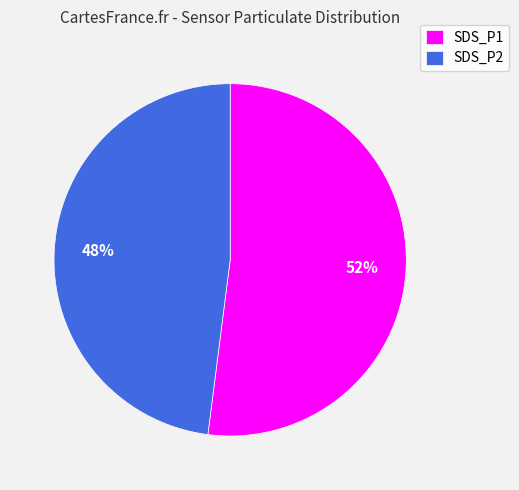

To the nearest percent, what percentage of the pie is SDS_P1?

52%